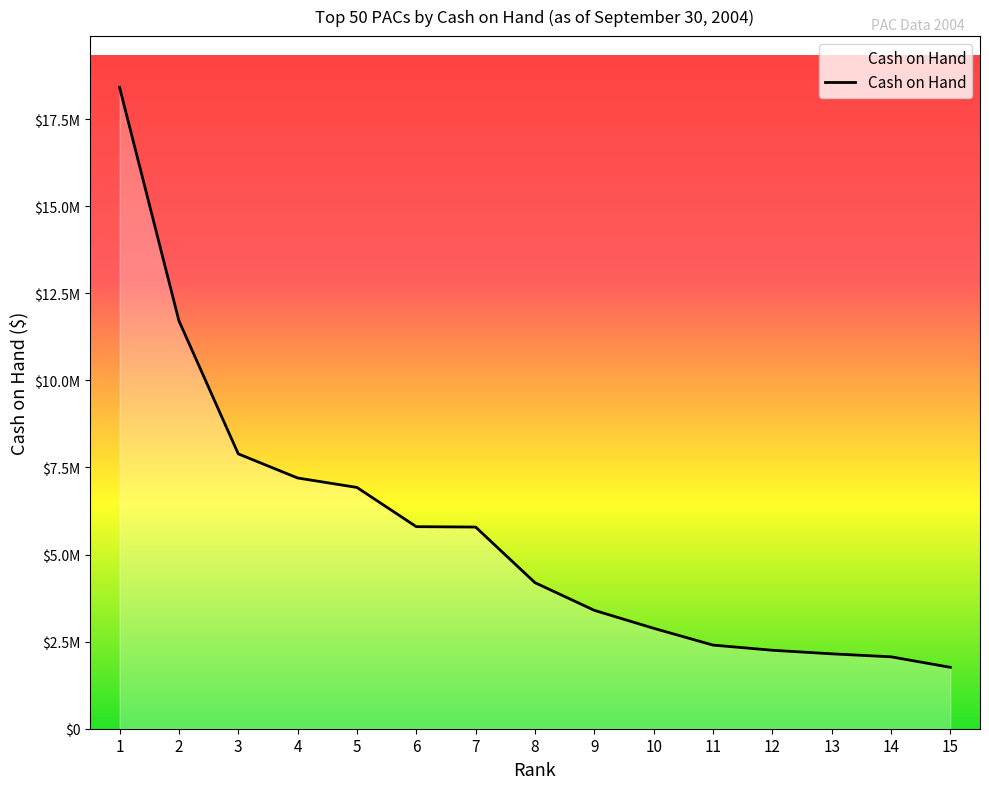

Reading left to right, extract all data points from this chart.

18410042.2	11710954.0	7890593.5	7198116.3	6926435.0	5800229.6	5789069.6	4192909.5	3398544.8	2883252.0	2400787.8	2252864.0	2150220.0	2064322.9	1762513.8